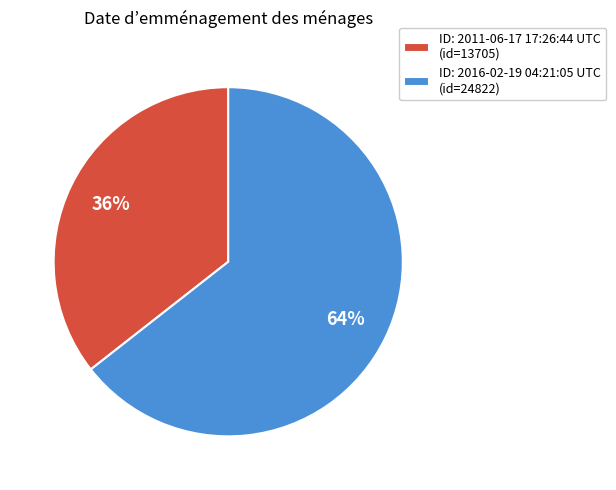

True or false: ID: 2016-02-19 04:21:05 UTC (id=24822) accounts for 64% of the total.

True